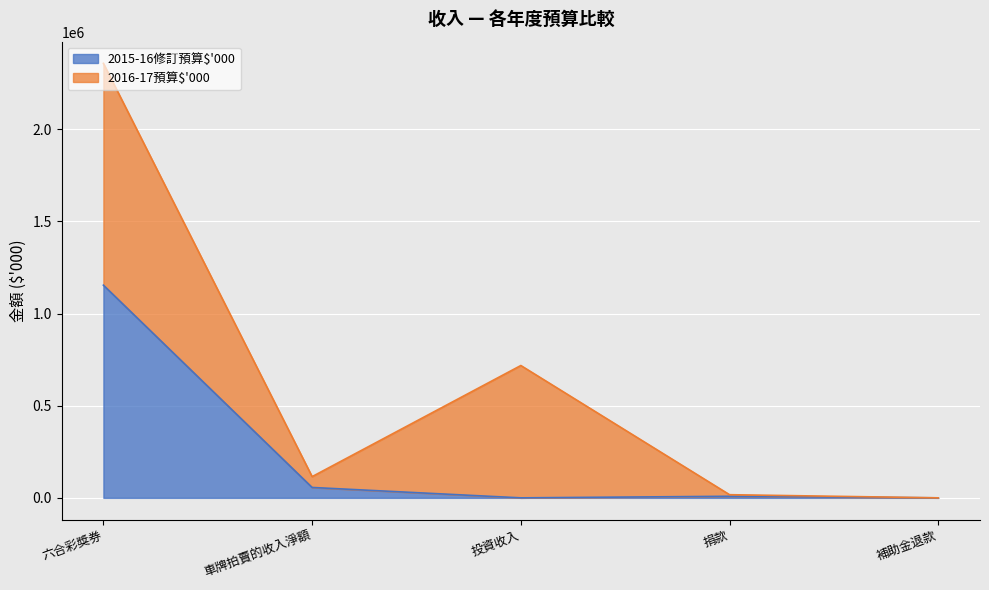

List the labels in order of value, smallest first.

投資收入, 補助金退款, 捐款, 車牌拍賣的收入淨額, 六合彩獎券